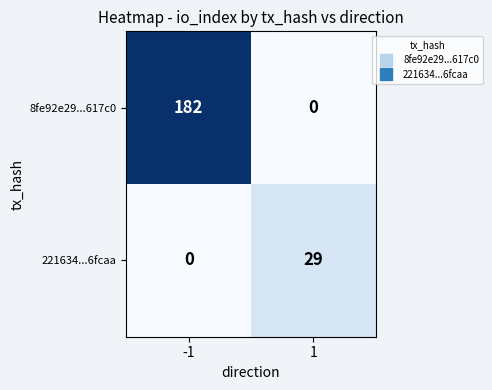

What is the sum of the 8fe92e29...617c0 values at 1 and -1?

182